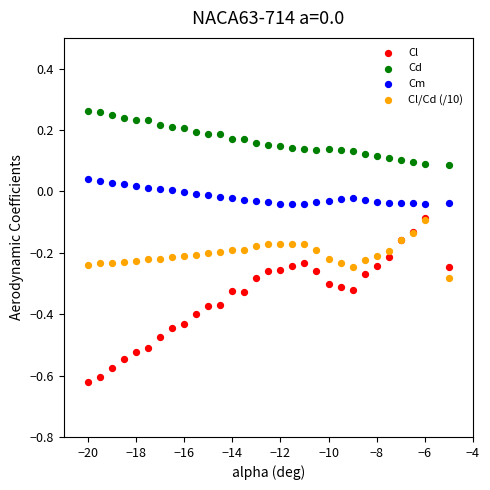

Which series reaches the maximum Y coordinate?

Cd